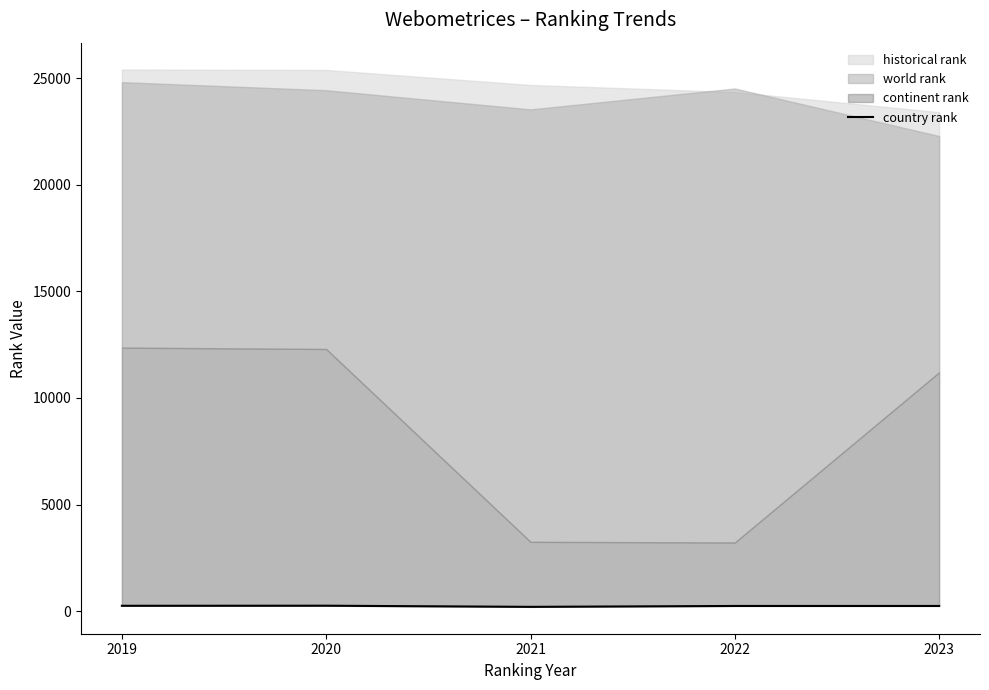

What is the difference between the values at 2019 and 2021?

50